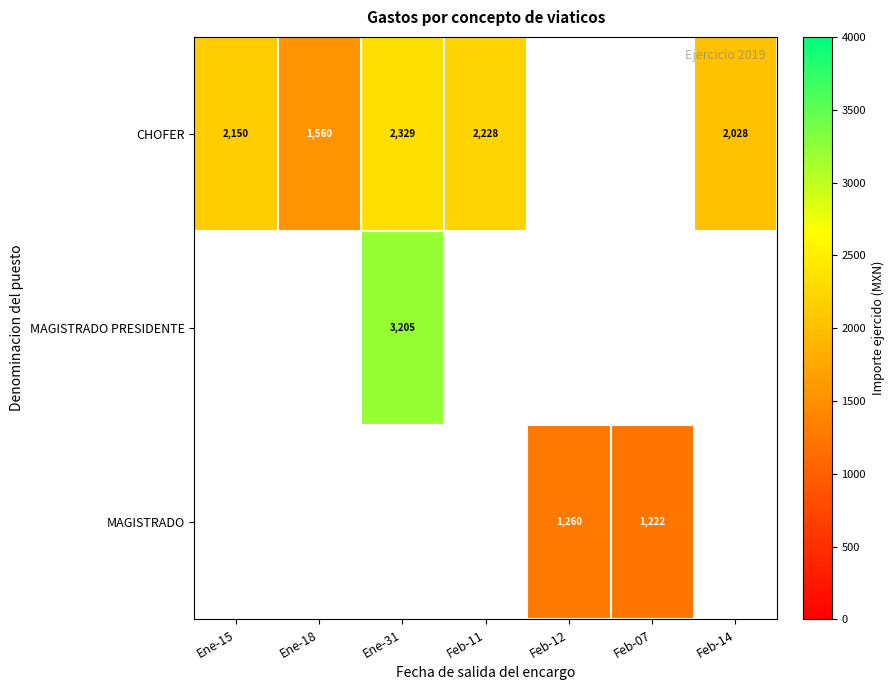

Between Feb-11 and Ene-18, which is larger?

Feb-11